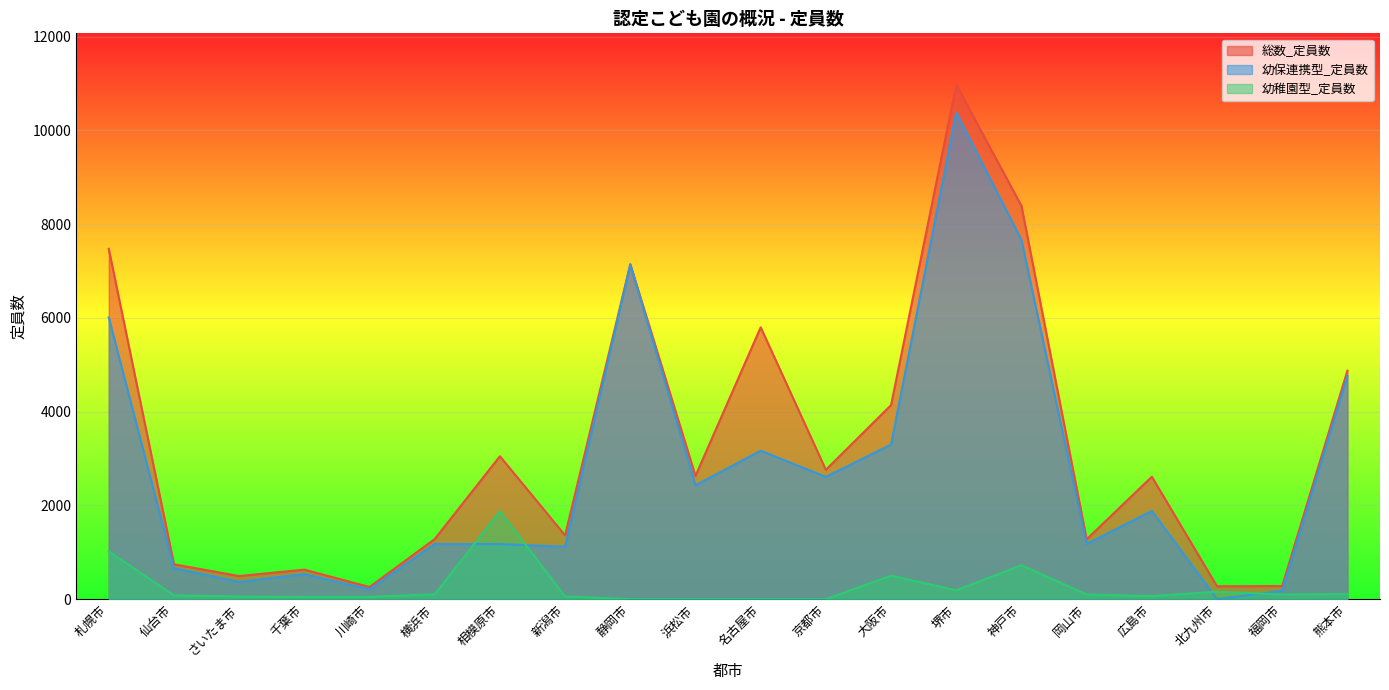

What is the value of the 総数_定員数 point at the 8th from the left?

1361